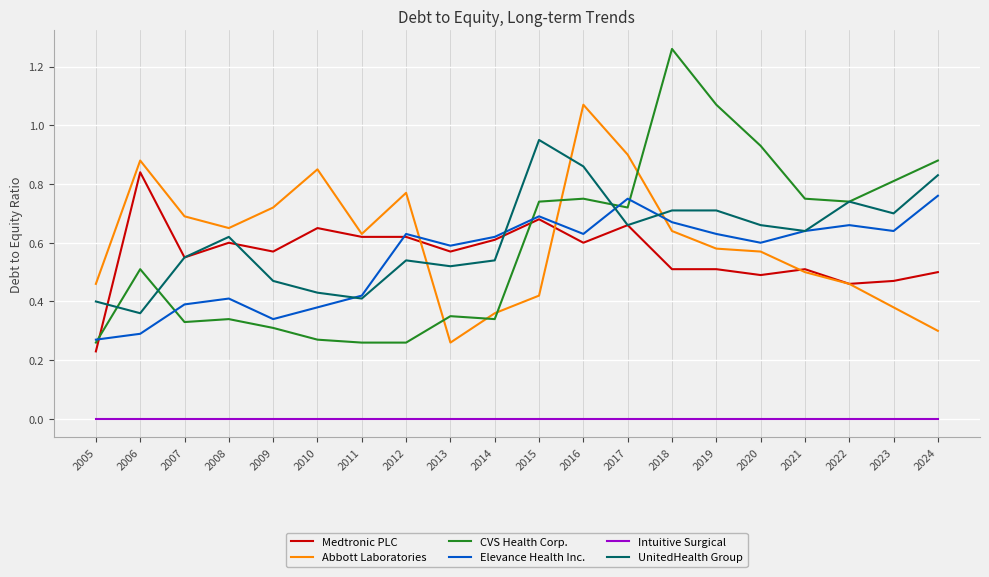

List the series in order of their peak value, lowest first.

Intuitive Surgical, Elevance Health Inc., Medtronic PLC, UnitedHealth Group, Abbott Laboratories, CVS Health Corp.